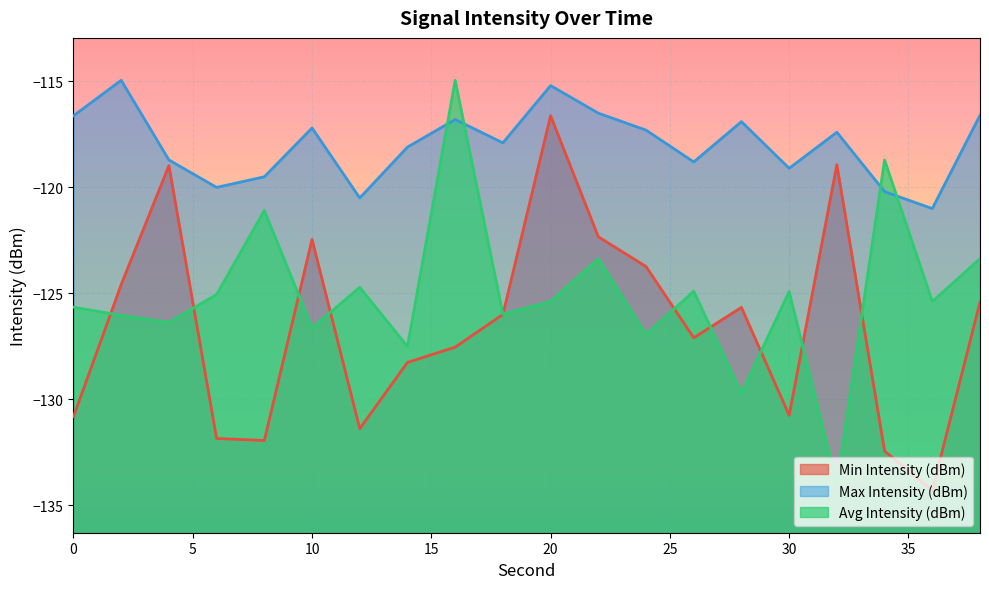

Reading right to left, transcribe all the data shown in this chart.

Min Intensity (dBm): -125.4	-134.3	-132.4	-118.9	-130.7	-125.7	-127.1	-123.7	-122.3	-116.6	-126.0	-127.5	-128.3	-131.4	-122.5	-131.9	-131.8	-119.0	-124.6	-130.8
Max Intensity (dBm): -116.6	-121.0	-120.2	-117.4	-119.1	-116.9	-118.8	-117.3	-116.5	-115.2	-117.9	-116.8	-118.1	-120.5	-117.2	-119.5	-120.0	-118.7	-115.0	-116.6
Avg Intensity (dBm): -123.4	-125.4	-118.7	-134.0	-124.9	-129.7	-124.9	-126.9	-123.4	-125.4	-126.0	-115.0	-127.5	-124.7	-126.6	-121.1	-125.0	-126.4	-126.0	-125.6